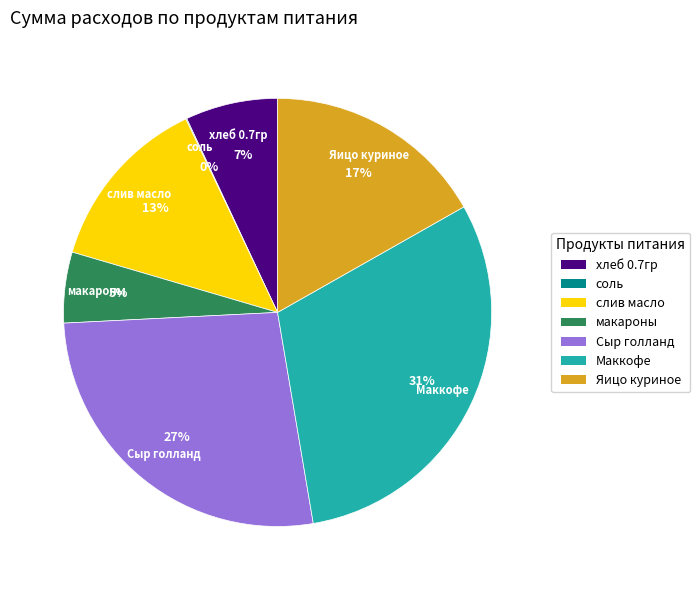

To the nearest percent, what is the combined percentage of Сыр голланд and хлеб 0.7гр?

34%